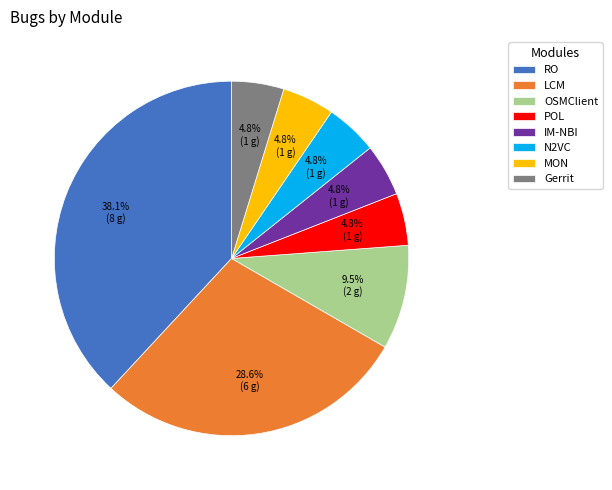

True or false: IM-NBI accounts for 20% of the total.

False